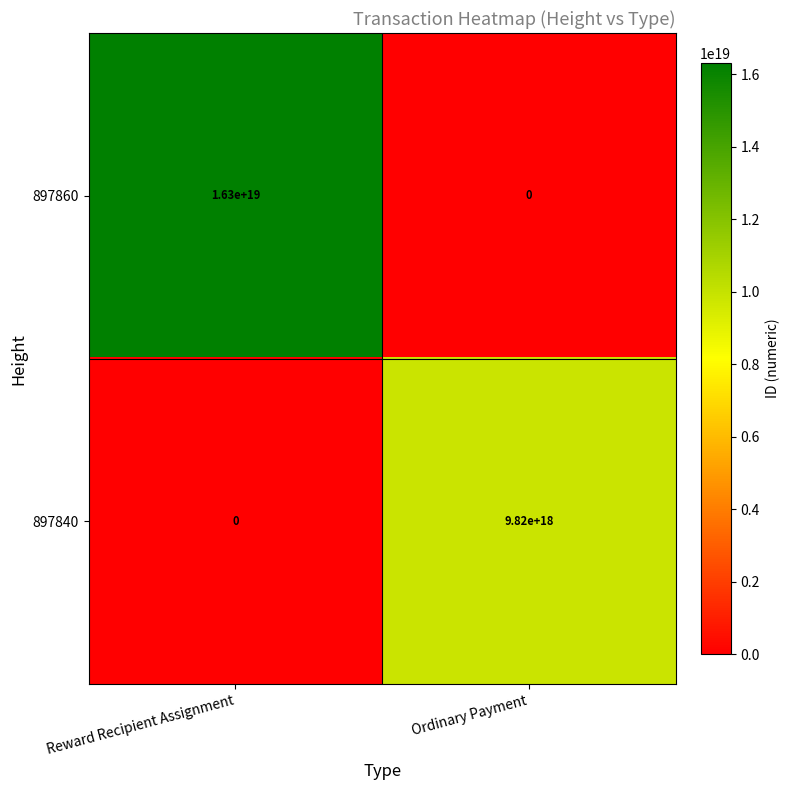

At how many categories does at least one series exceed 16071883429274359808?

1